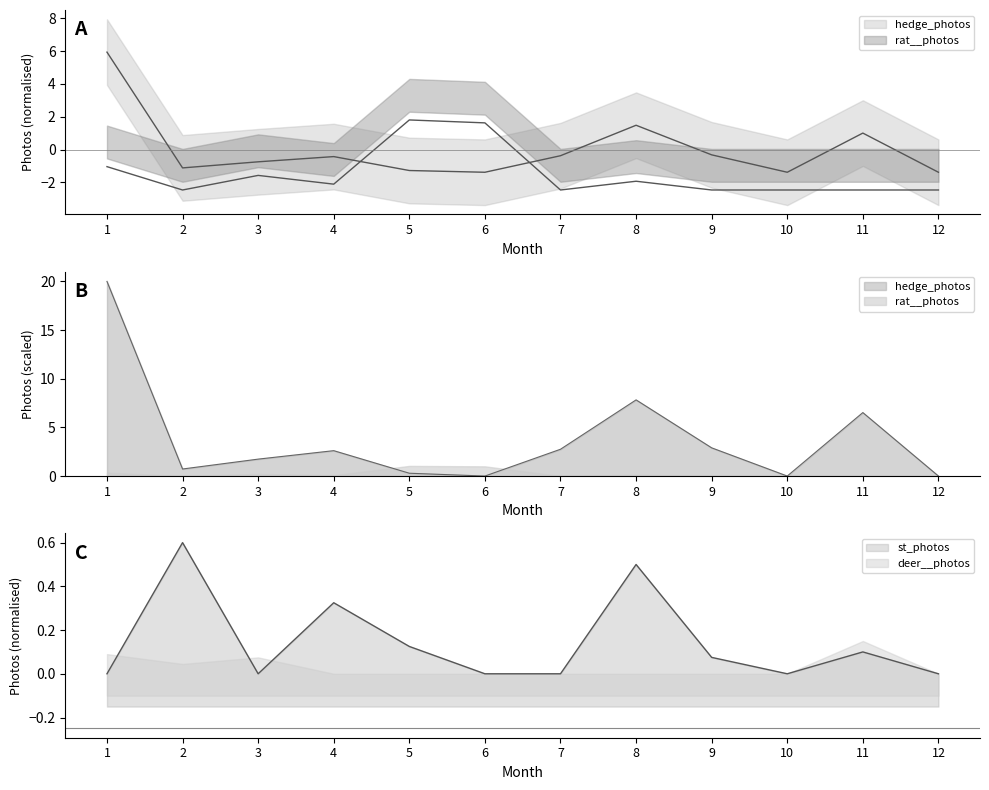

True or false: hedge_photos and rat__photos cross at least once.

True